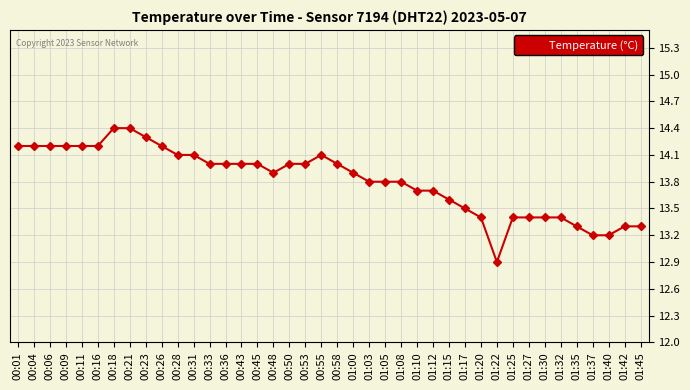

How many data points are less than 14?

20